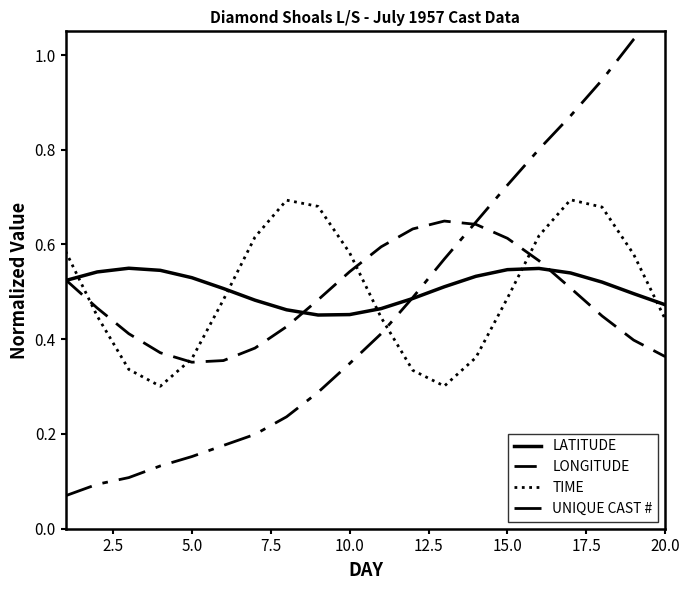

Which series ends up on top after the final intersection of UNIQUE CAST # and LATITUDE?

UNIQUE CAST #